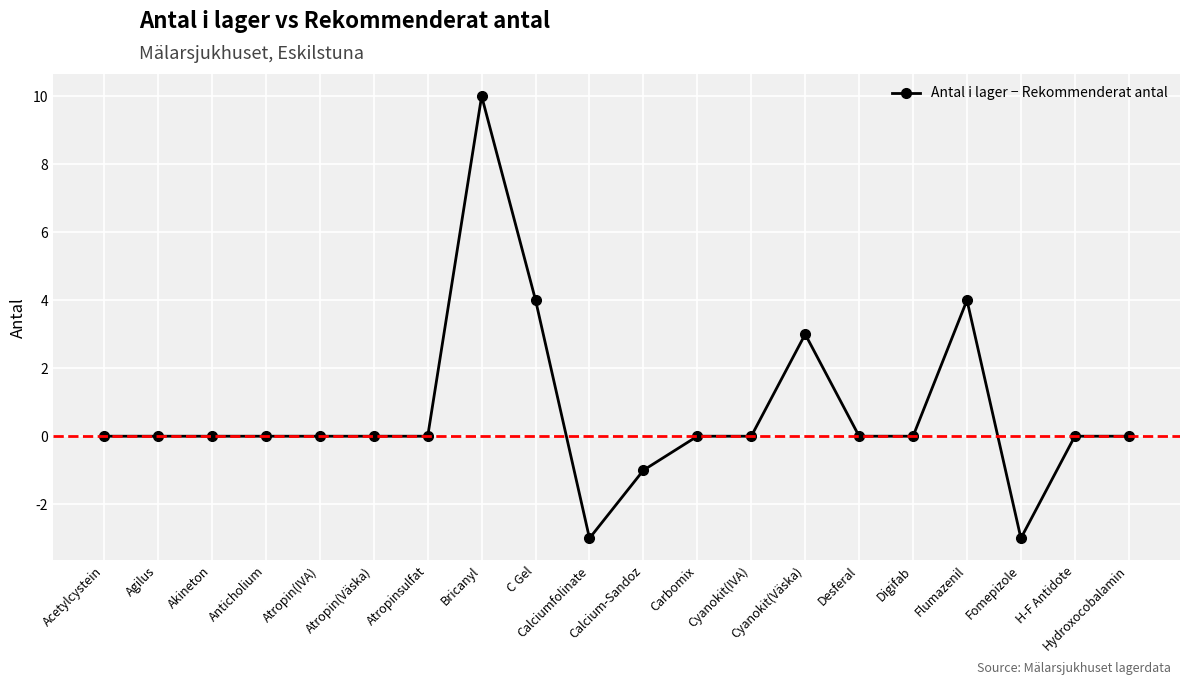

True or false: the data shows 0 at Atropin(IVA).

True